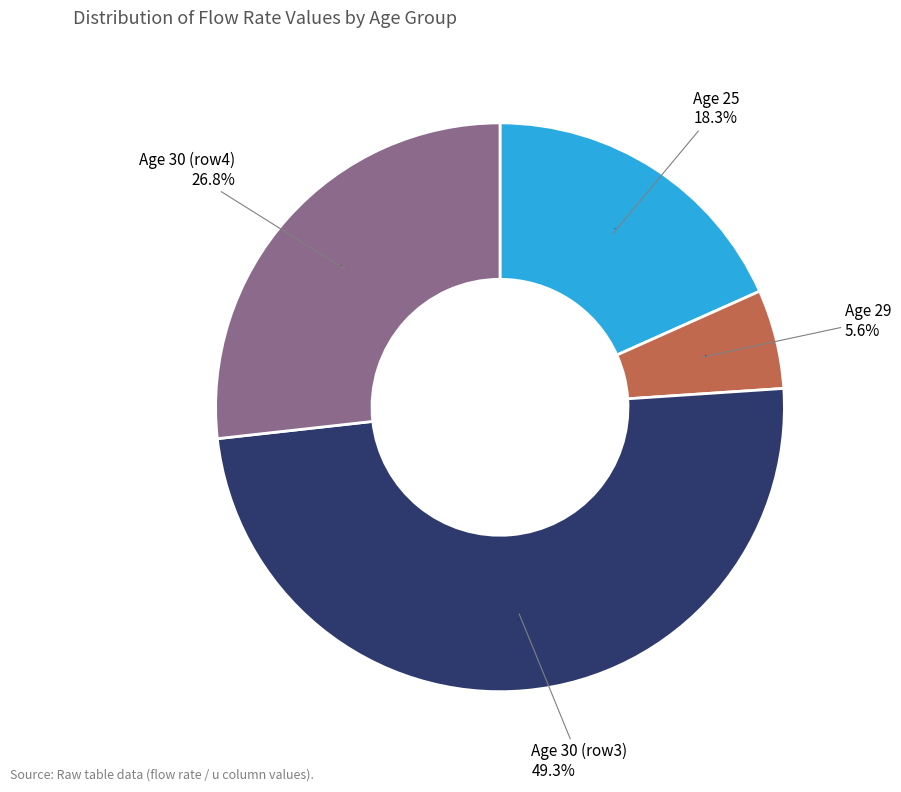

Which slice is the largest?

30